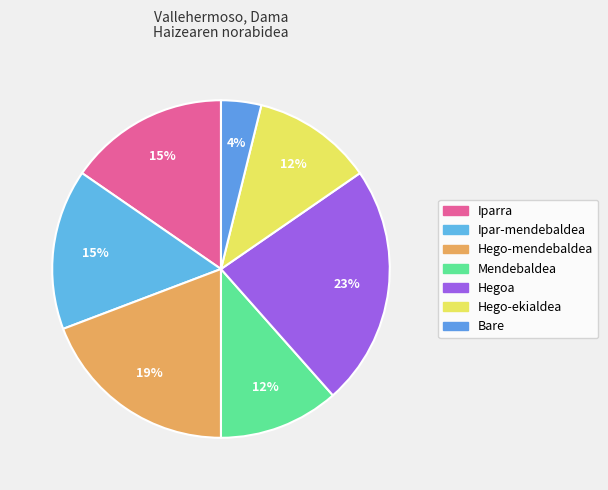

What is the ratio of the value at Iparra to the value at Hegoa?

0.7